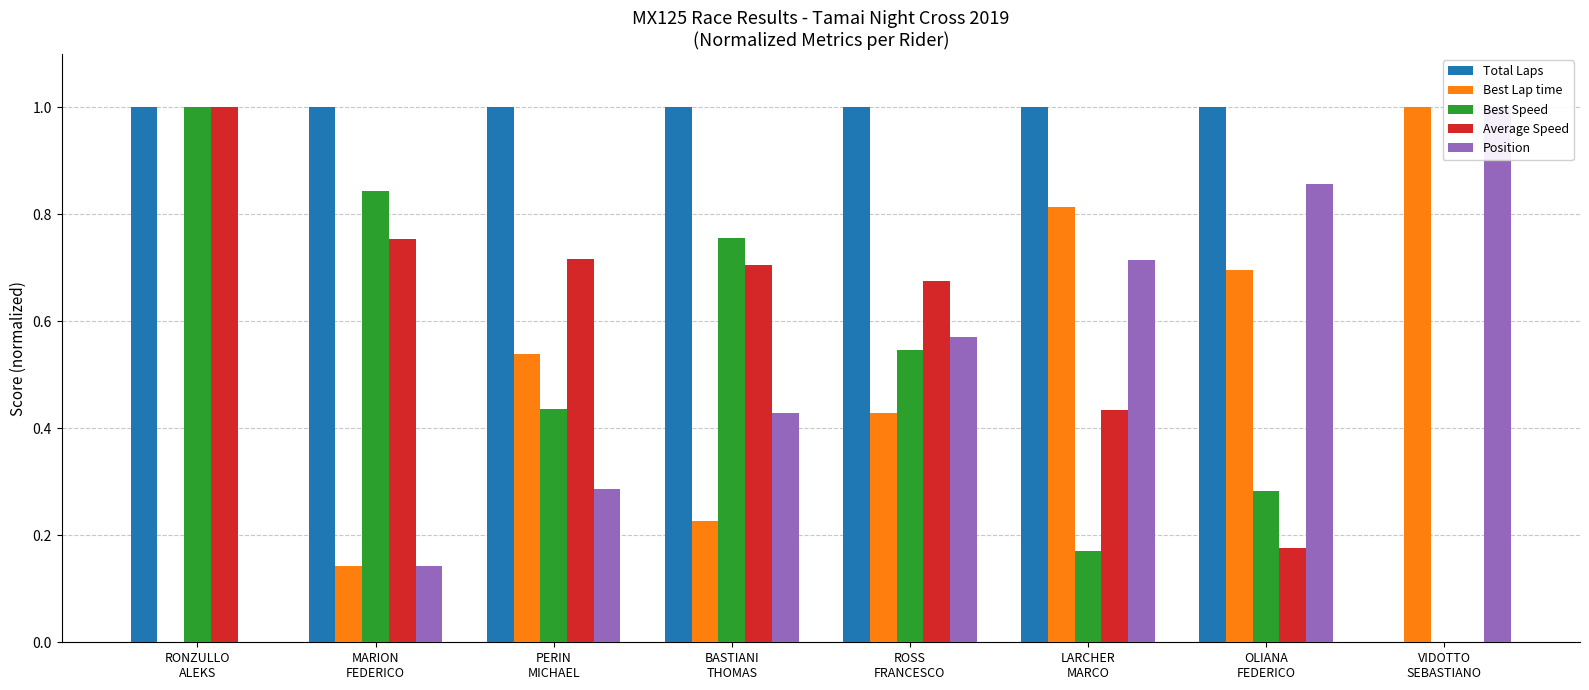

Reading right to left, transcribe all the data shown in this chart.

Total Laps: VIDOTTO
SEBASTIANO=0.0	OLIANA
FEDERICO=1.0	LARCHER
MARCO=1.0	ROSS
FRANCESCO=1.0	BASTIANI
THOMAS=1.0	PERIN
MICHAEL=1.0	MARION
FEDERICO=1.0	RONZULLO
ALEKS=1.0
Best Lap time: VIDOTTO
SEBASTIANO=1.0	OLIANA
FEDERICO=0.7	LARCHER
MARCO=0.8	ROSS
FRANCESCO=0.4	BASTIANI
THOMAS=0.2	PERIN
MICHAEL=0.5	MARION
FEDERICO=0.1	RONZULLO
ALEKS=0.0
Best Speed: VIDOTTO
SEBASTIANO=0.0	OLIANA
FEDERICO=0.3	LARCHER
MARCO=0.2	ROSS
FRANCESCO=0.5	BASTIANI
THOMAS=0.8	PERIN
MICHAEL=0.4	MARION
FEDERICO=0.8	RONZULLO
ALEKS=1.0
Average Speed: VIDOTTO
SEBASTIANO=0.0	OLIANA
FEDERICO=0.2	LARCHER
MARCO=0.4	ROSS
FRANCESCO=0.7	BASTIANI
THOMAS=0.7	PERIN
MICHAEL=0.7	MARION
FEDERICO=0.8	RONZULLO
ALEKS=1.0
Position: VIDOTTO
SEBASTIANO=1.0	OLIANA
FEDERICO=0.9	LARCHER
MARCO=0.7	ROSS
FRANCESCO=0.6	BASTIANI
THOMAS=0.4	PERIN
MICHAEL=0.3	MARION
FEDERICO=0.1	RONZULLO
ALEKS=0.0